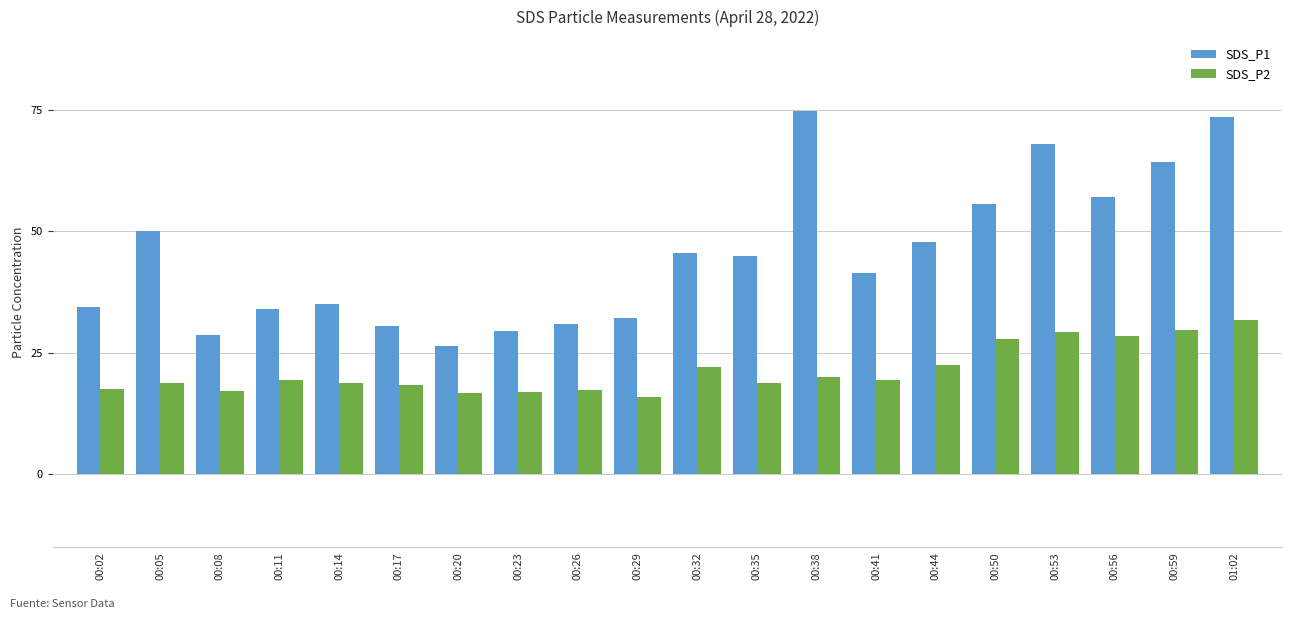

What is the spread (max minus min) of values at 00:53?

38.8